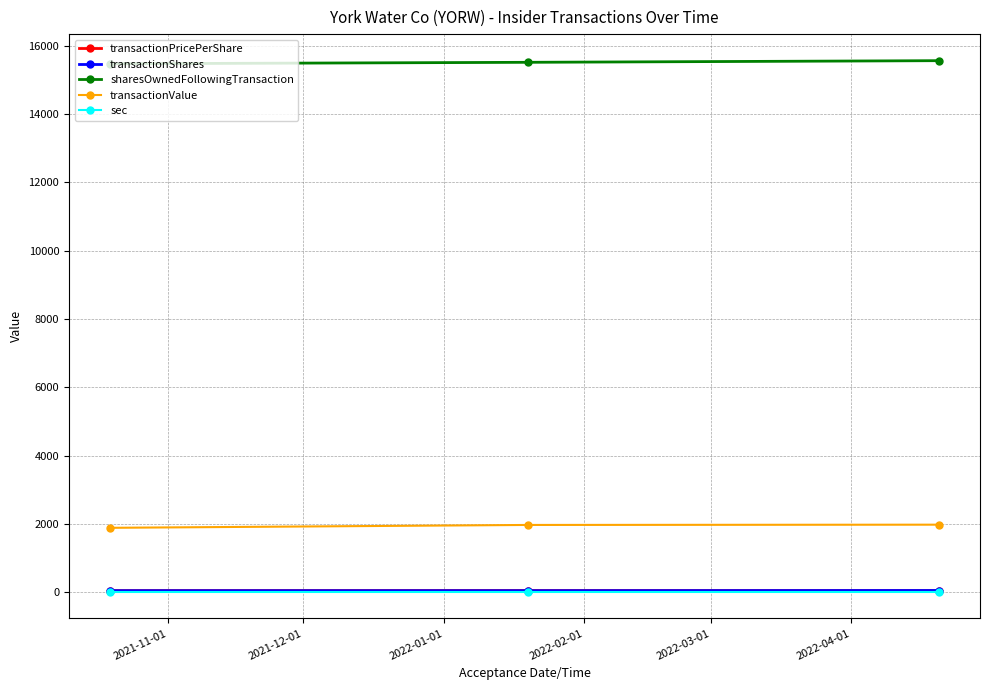

What is the difference between the second highest and minimum values in the transactionPricePerShare series?

2.3